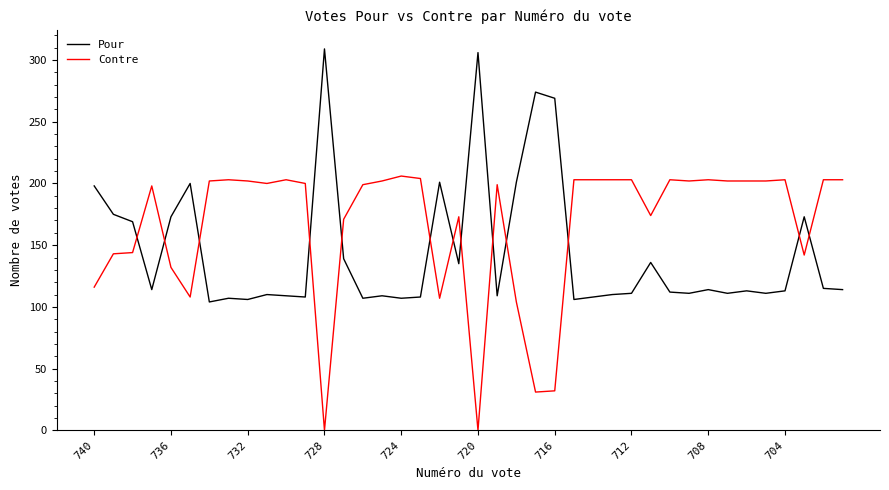

List the series in order of their peak value, highest first.

Pour, Contre